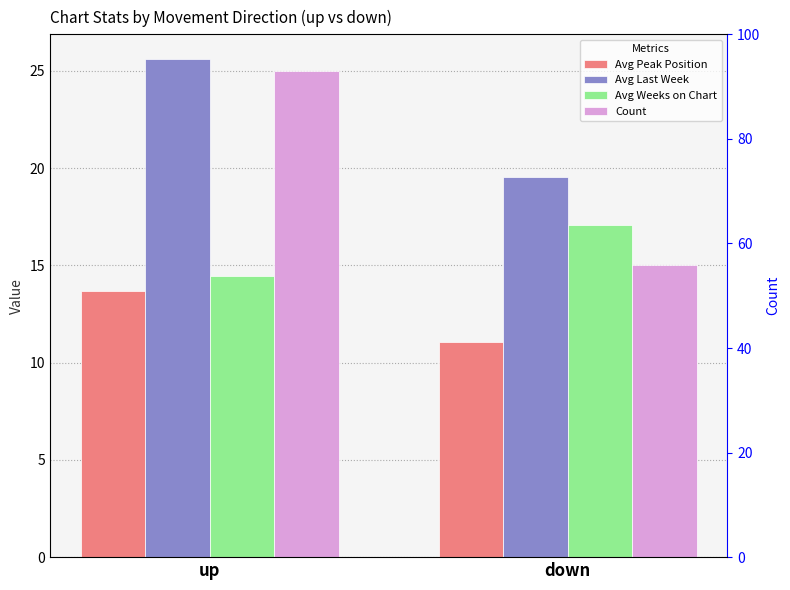

At which category does the chart reach its peak across all series?

up